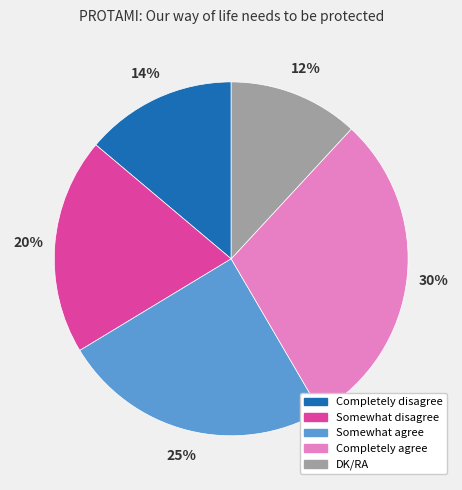

What is the ratio of the value at Somewhat disagree to the value at Completely disagree?

1.4